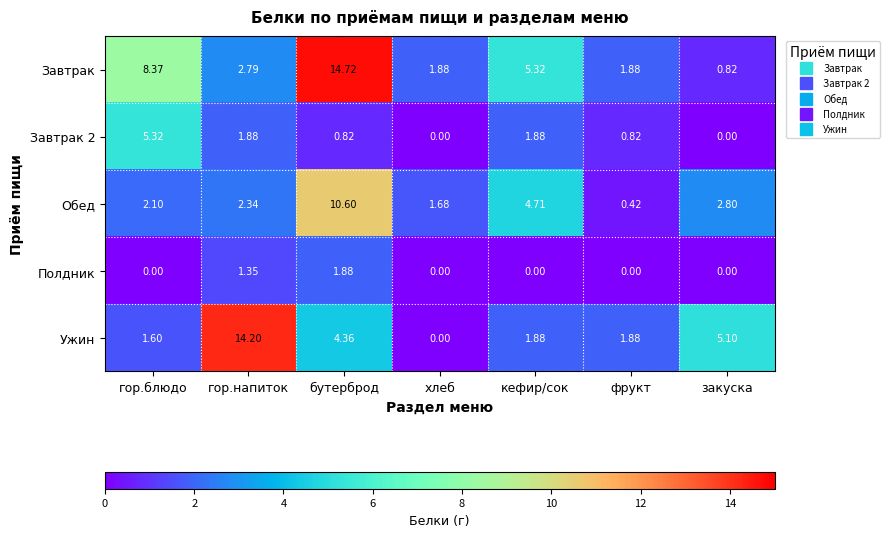

Which series changed the most between гор.напиток and кефир/сок?

Ужин